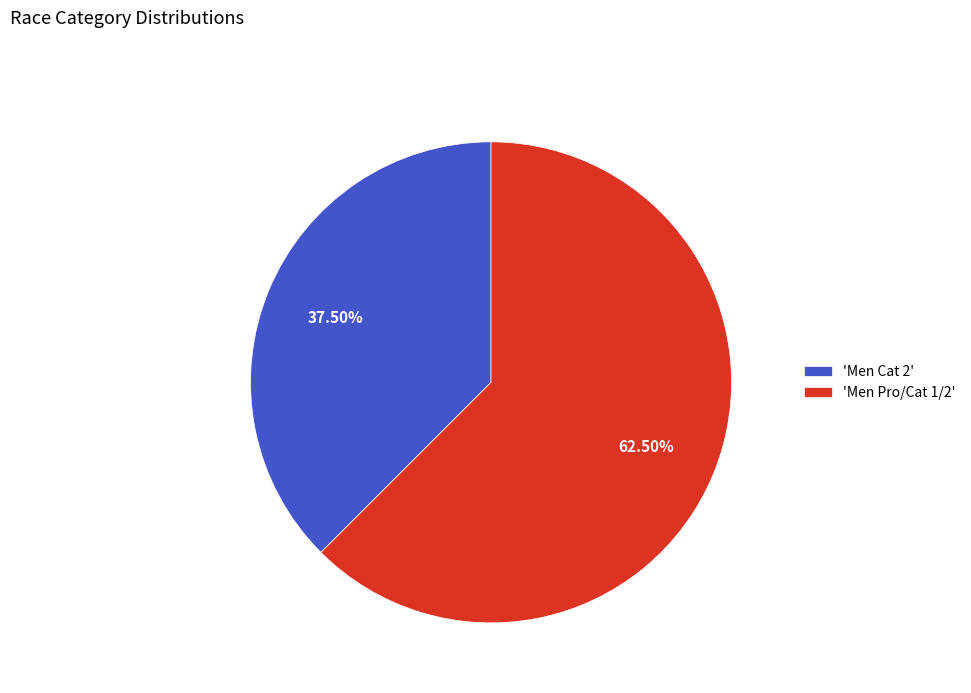

How many slices are in this pie chart?

2